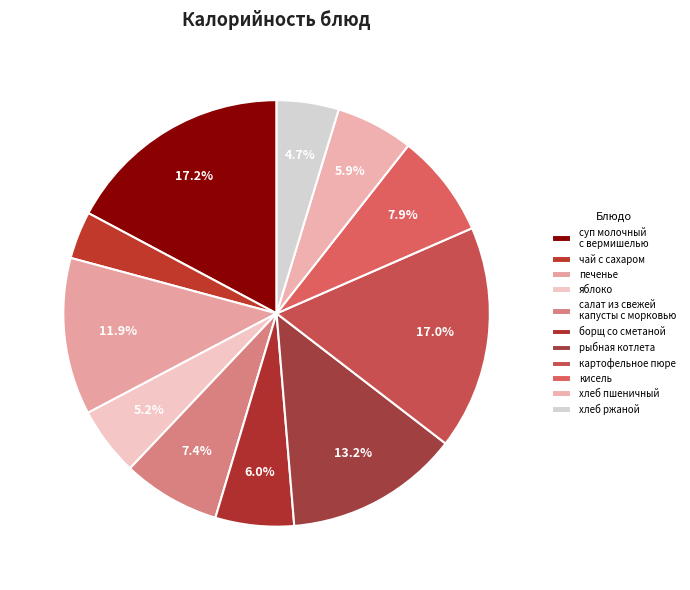

Which category has the biggest portion of the pie?

суп молочный с вермишелью